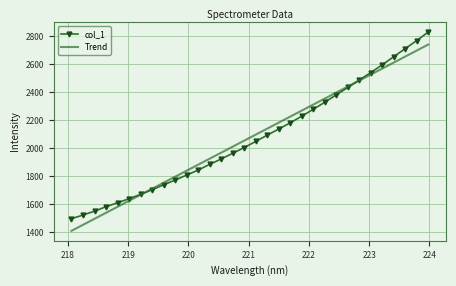

Rank the series by their maximum value, from highest to lowest.

col_1, Trend